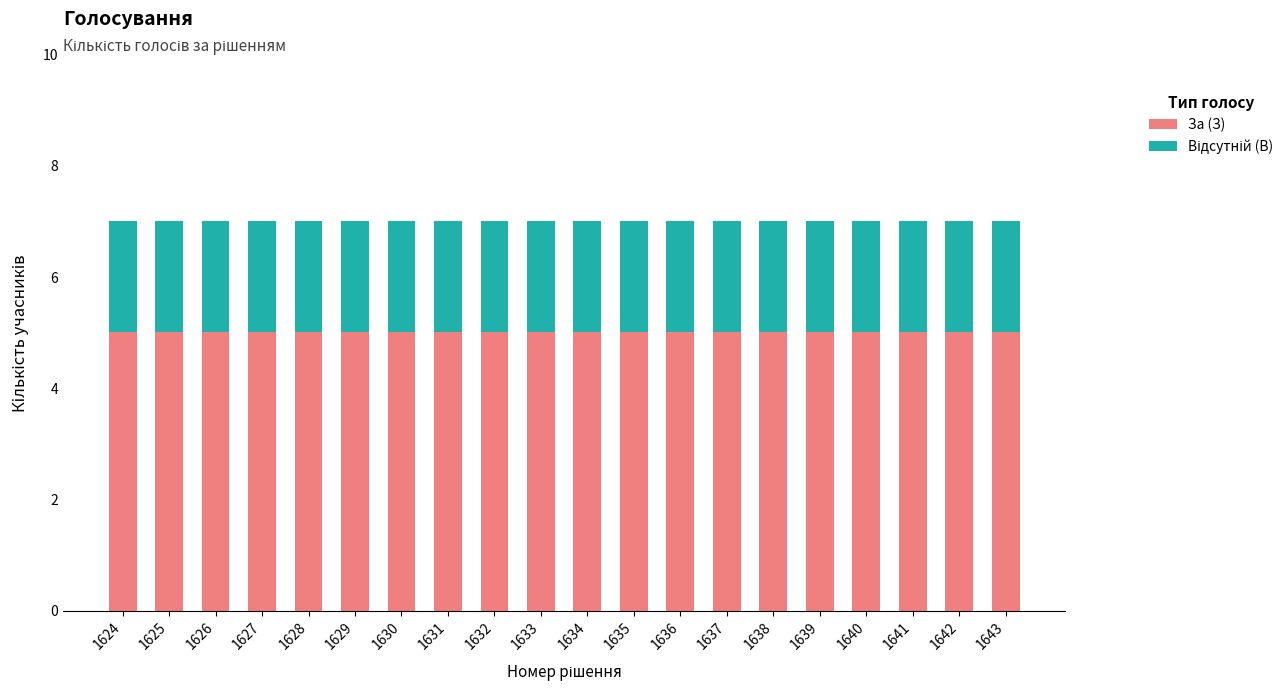

What is the maximum value for За (З)?

5